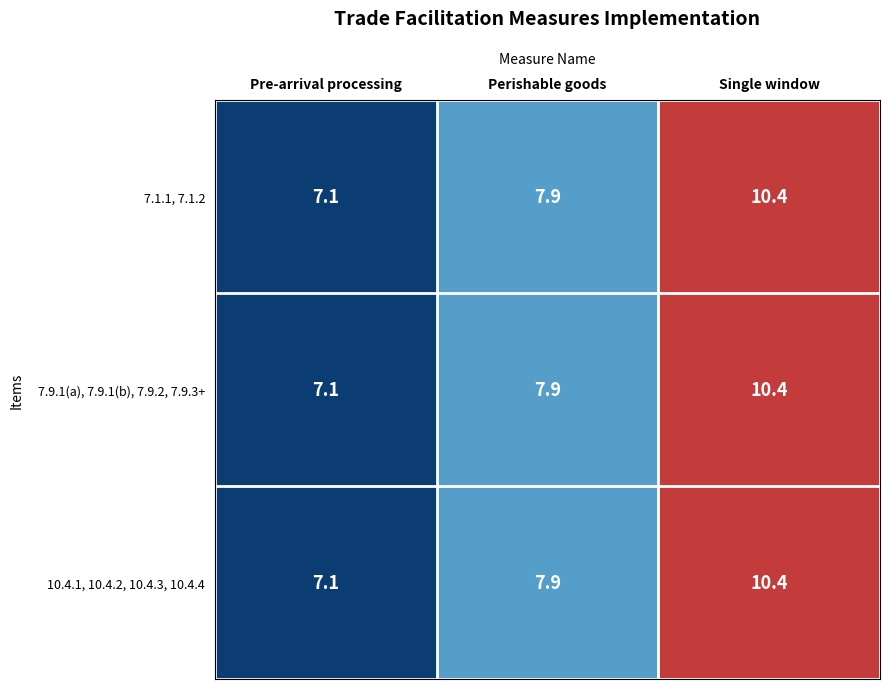

Rank the categories by 7.9.1(a), 7.9.1(b), 7.9.2, 7.9.3+ value from highest to lowest.

Single window, Perishable goods, Pre-arrival processing